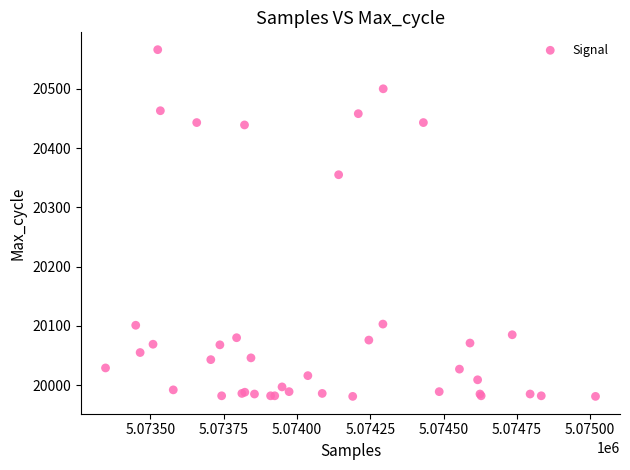

What Y value in the scatter plot is closest to 20273?

20355